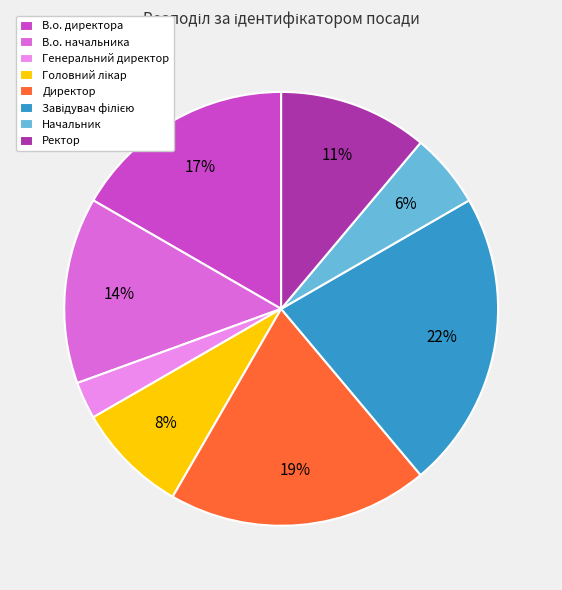

Is there any slice that represents more than half of the pie?

No